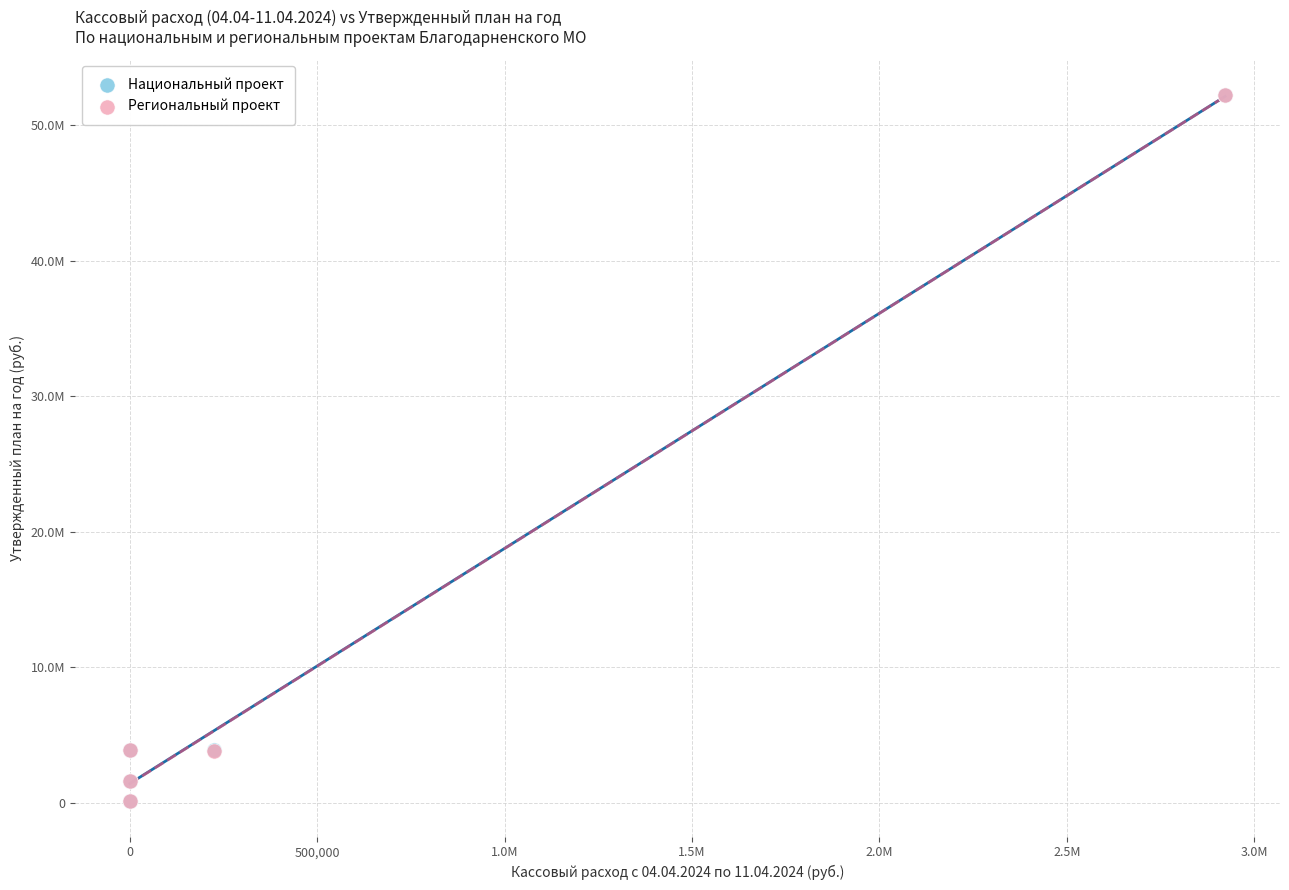

What are all the series names shown in the legend?

Национальный проект, Региональный проект